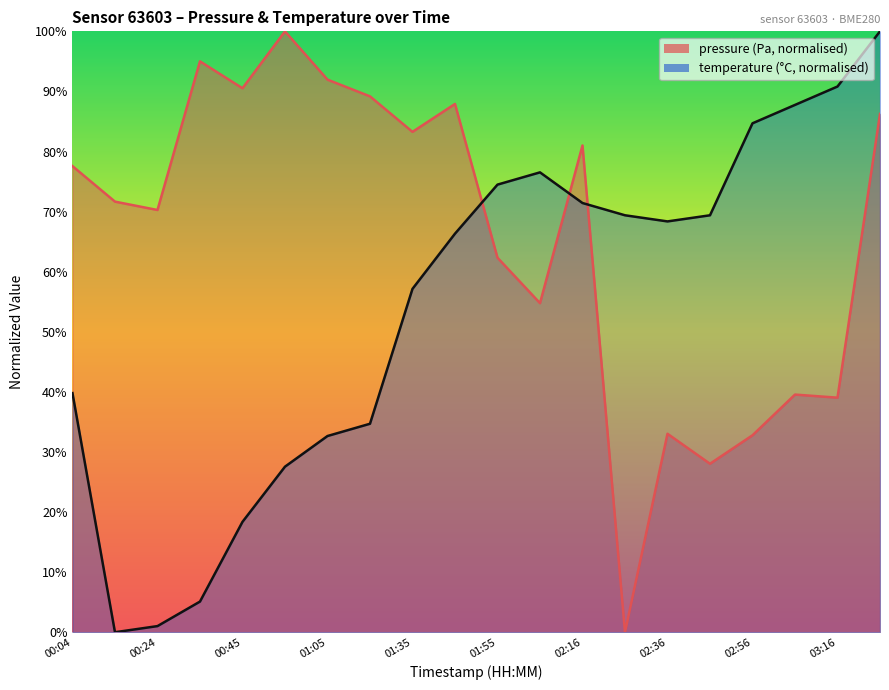

What are all the series names shown in the legend?

pressure, temperature